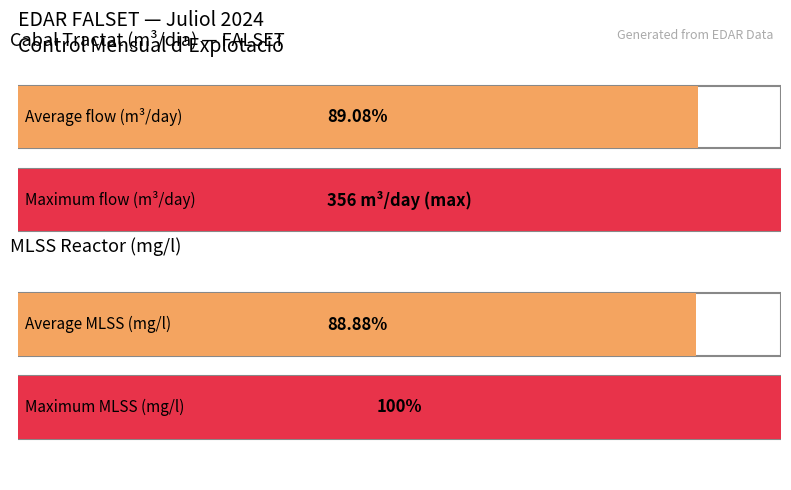

Which series has the largest total across all categories?

MLSS reactor (mg/l)